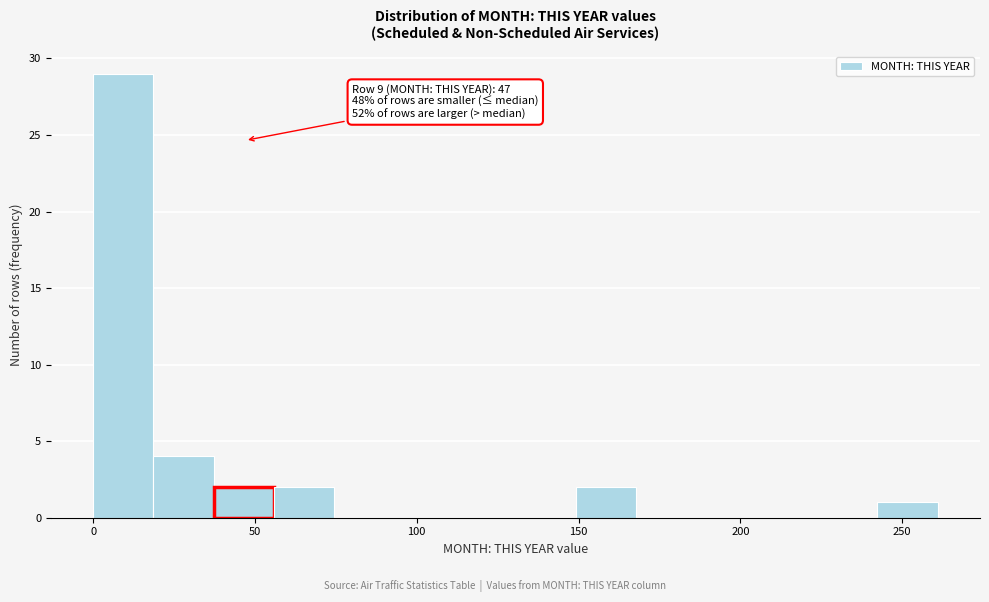

Read against the x-axis, roughly where is the centre of the tallest bar?

10